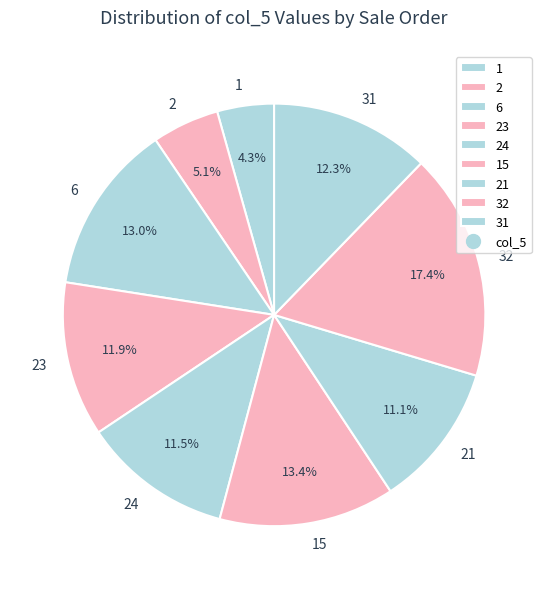

Is there any slice that represents more than half of the pie?

No